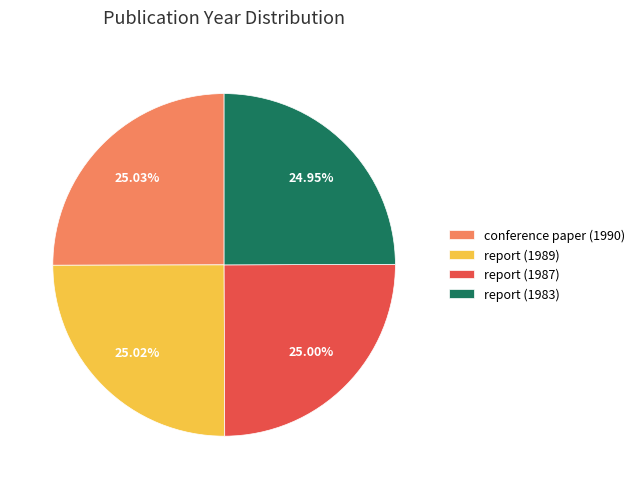

What percentage is the conference paper (1990) slice, to the nearest percent?

25%